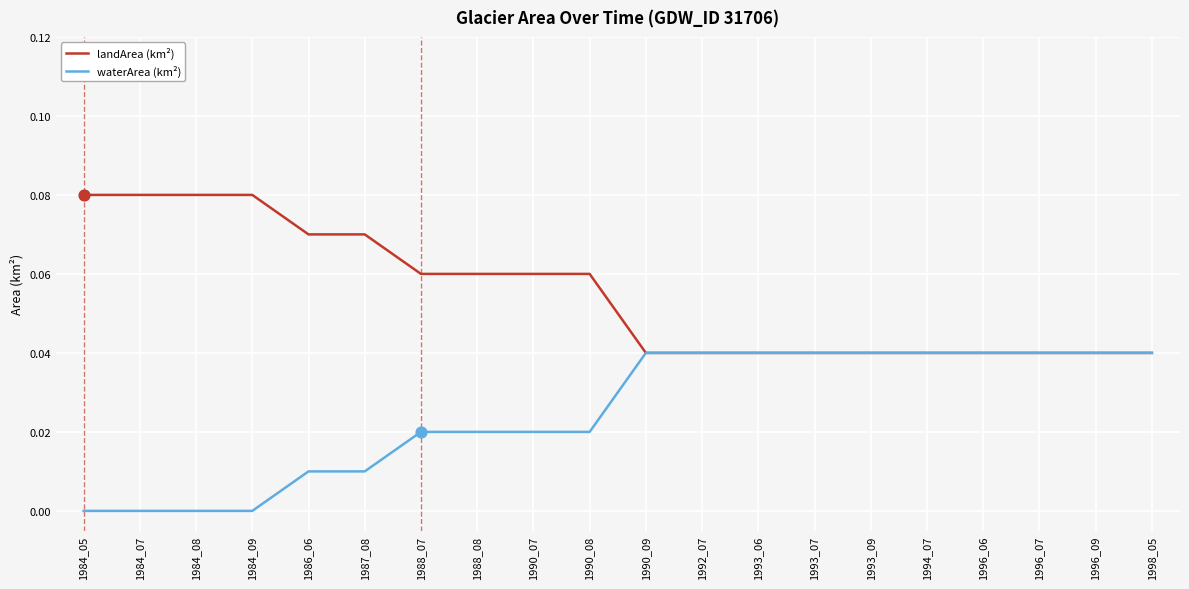

Is the value of landArea (km²) at 1996_06 greater than the value of waterArea (km²) at 1986_06?

Yes